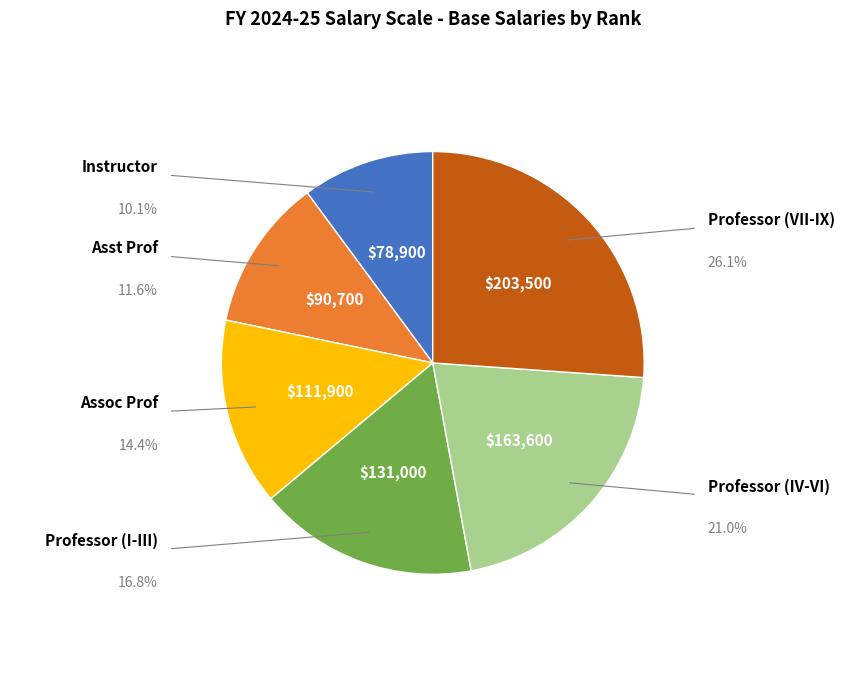

True or false: Assoc Prof accounts for 24% of the total.

False